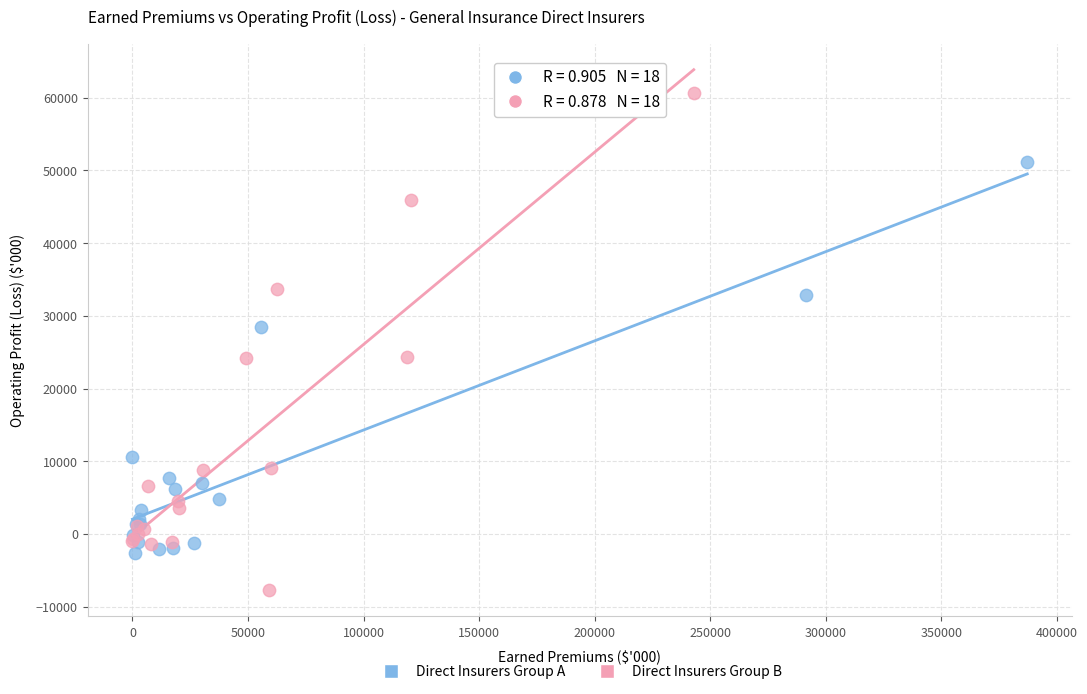

Which series has the widest spread of Y values?

Direct Insurers Group B